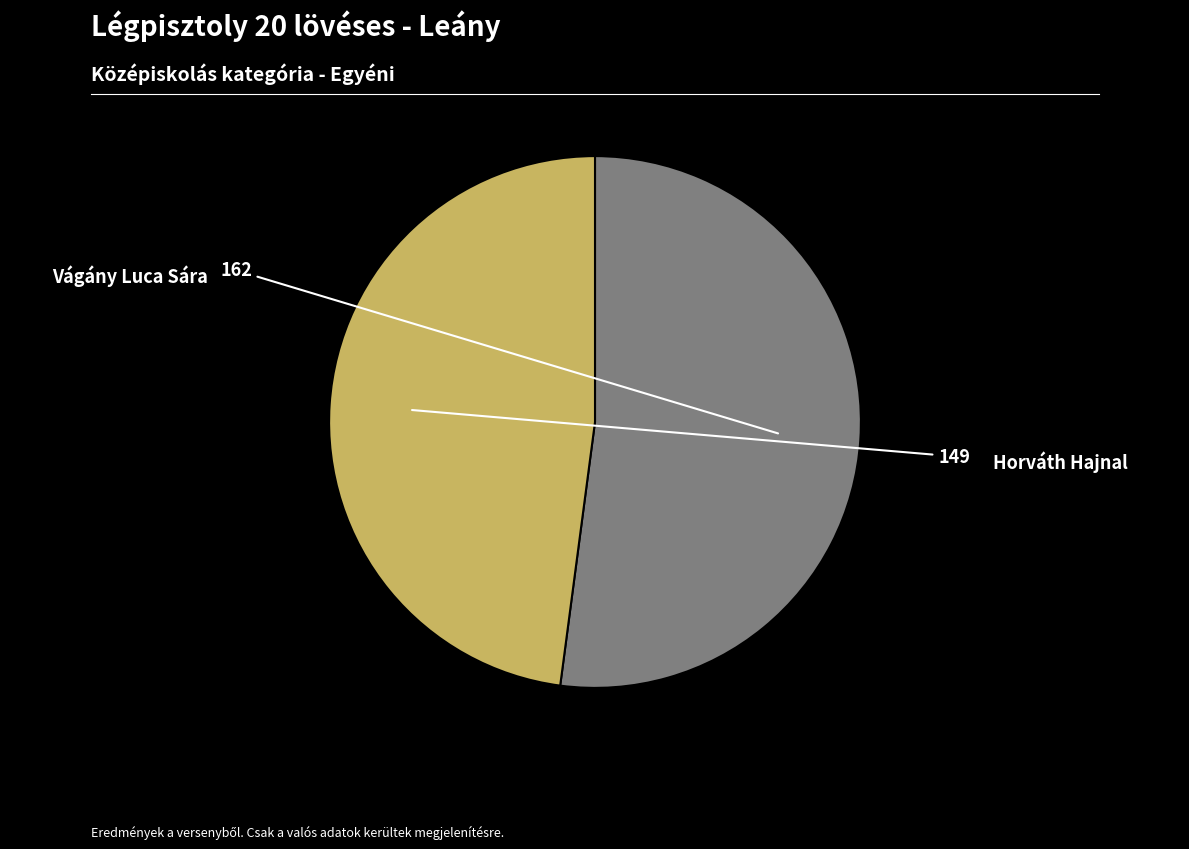

How many segments does this pie chart have?

2